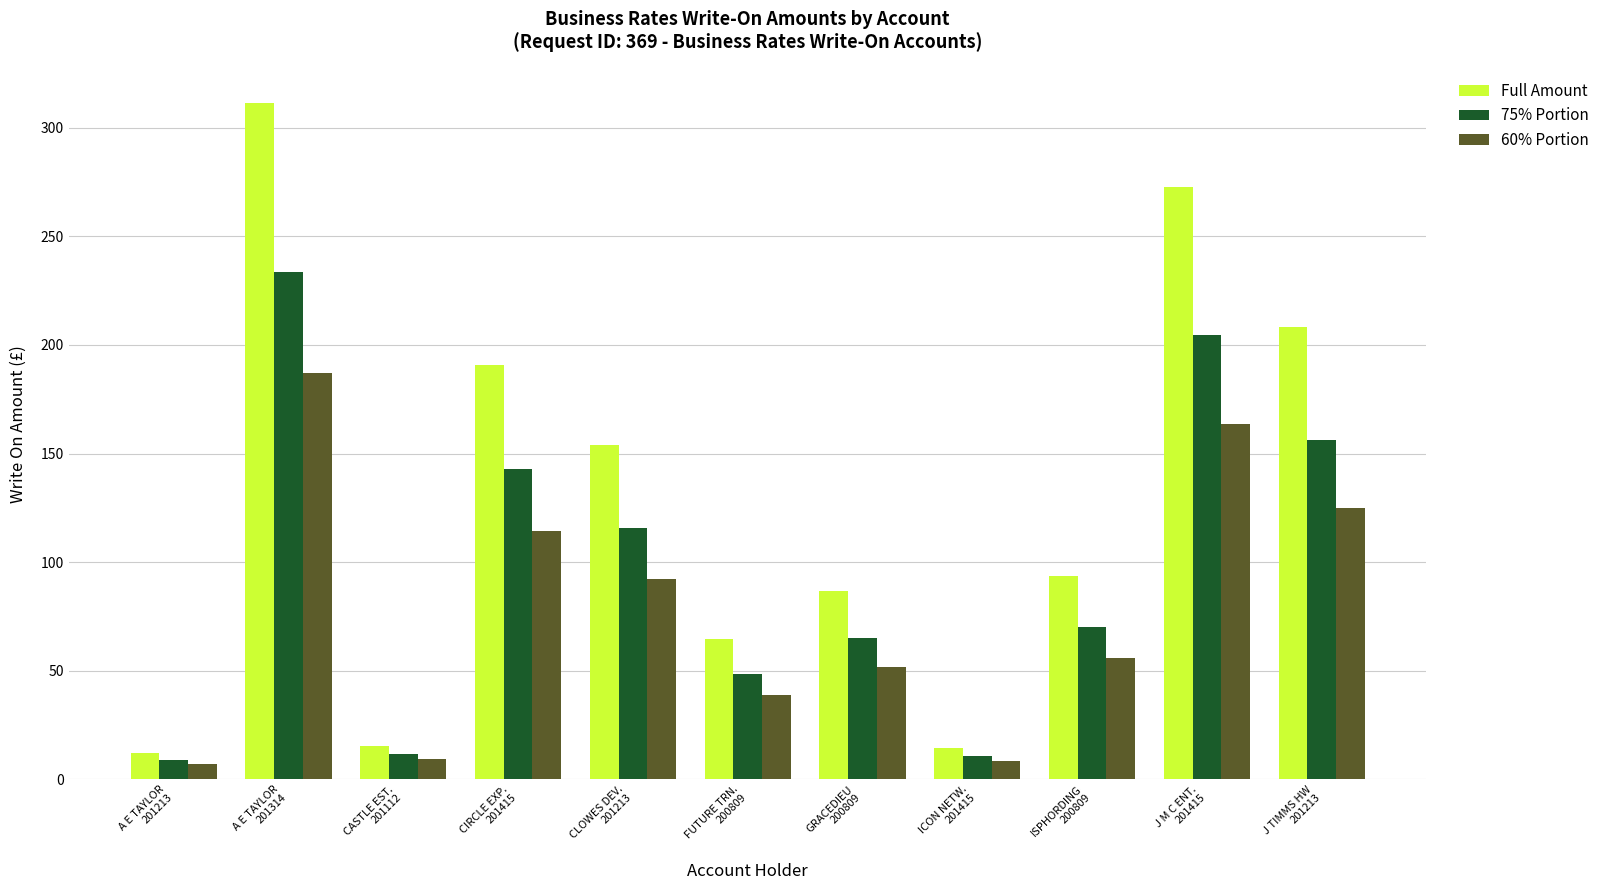

List the series in order of their peak value, highest first.

Full Amount, 75% Portion, 60% Portion